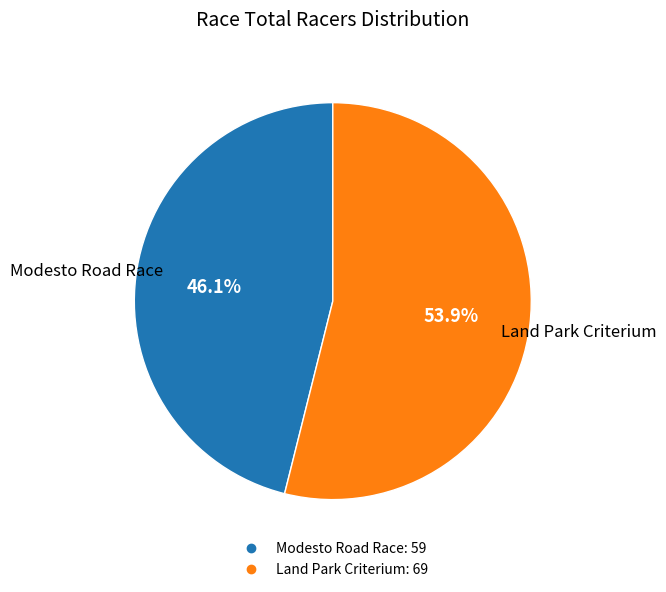

Approximately how many times larger is the value at Land Park Criterium compared to Modesto Road Race?

1.2